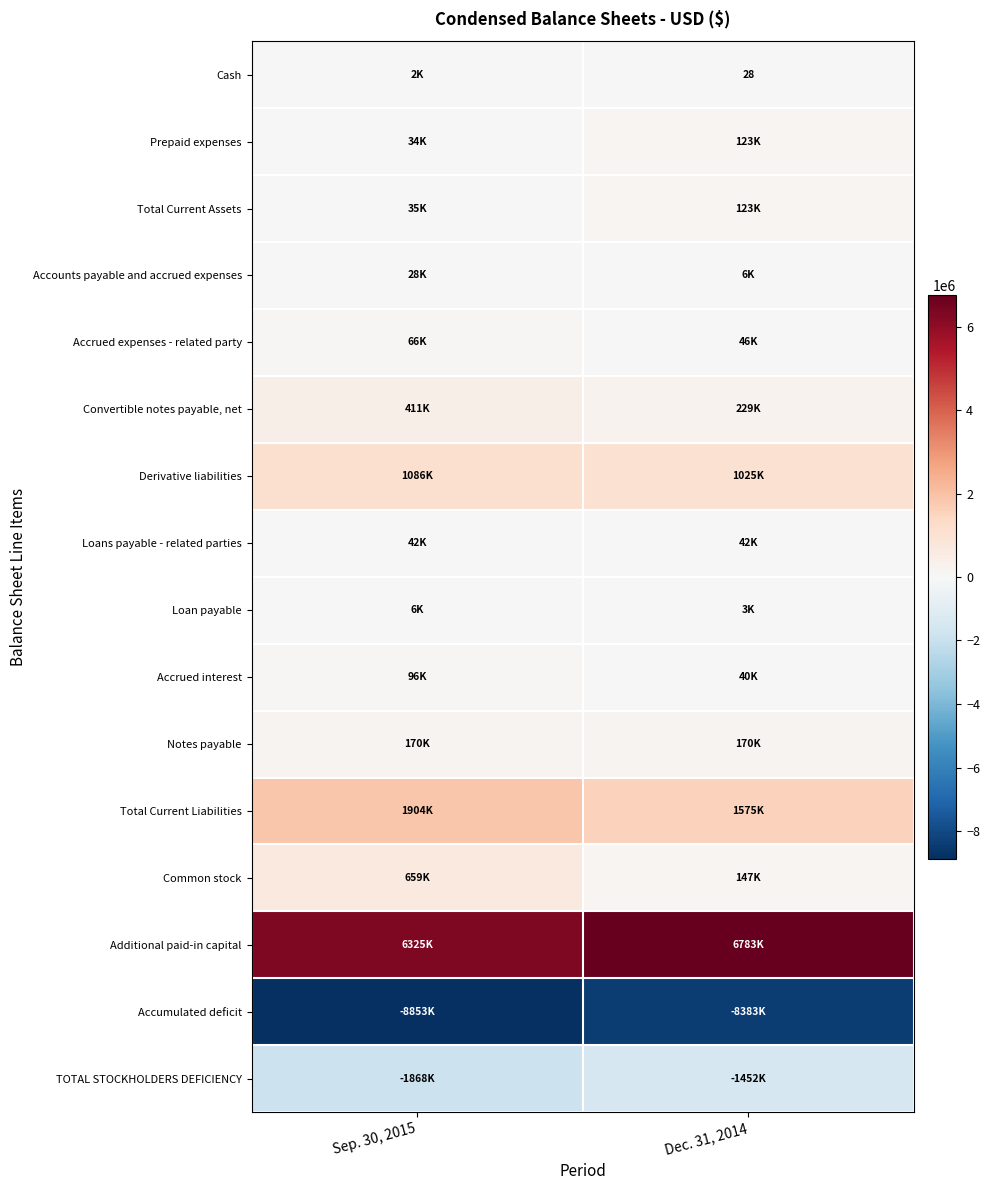

At which category does the chart reach its minimum across all series?

Sep. 30, 2015